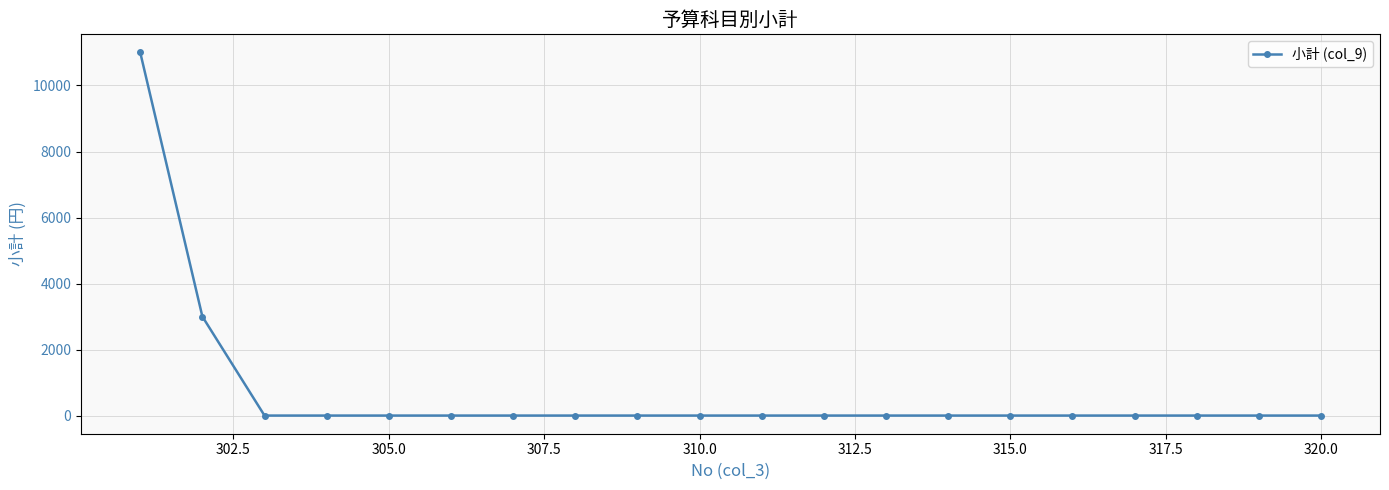

What is the average value?

700